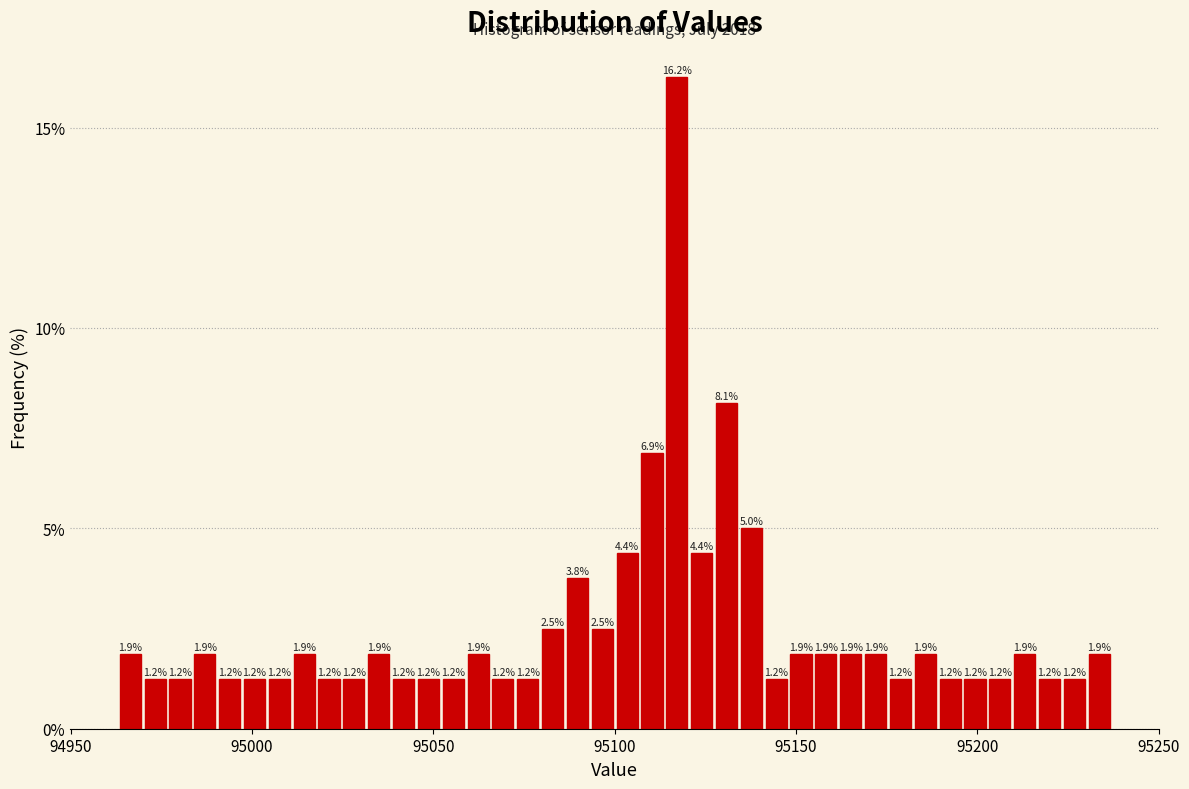

Read against the x-axis, roughly where is the centre of the tallest bar?

95115